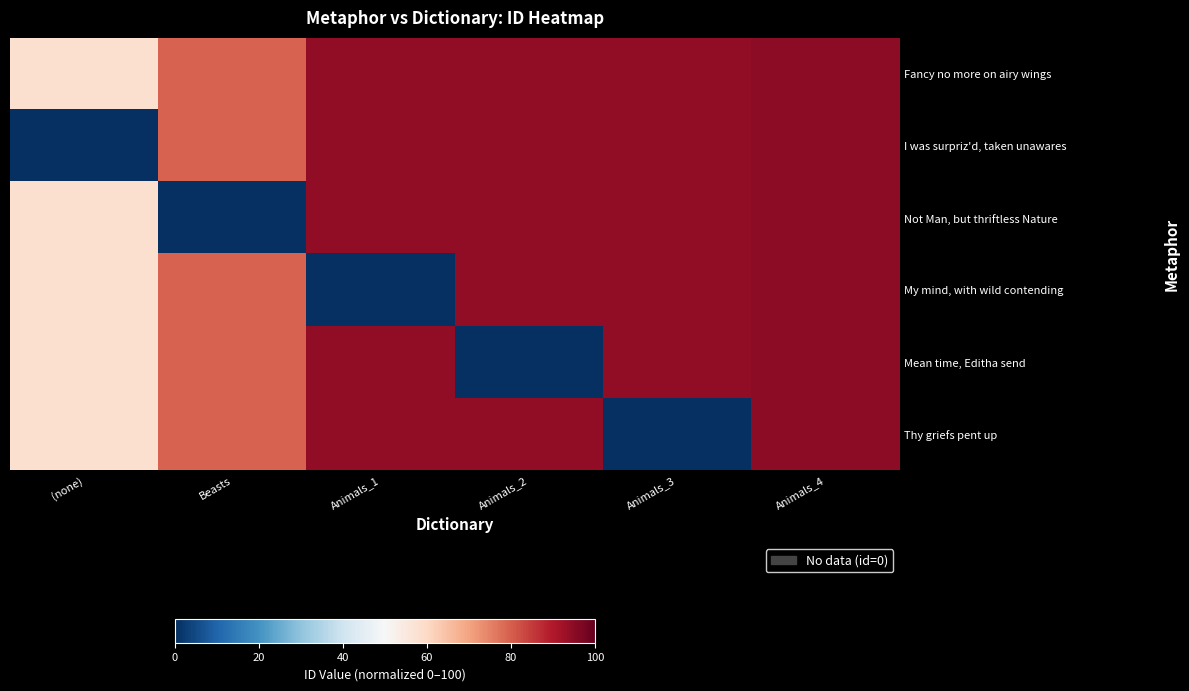

Which series has the largest total across all categories?

Fancy no more on airy wings